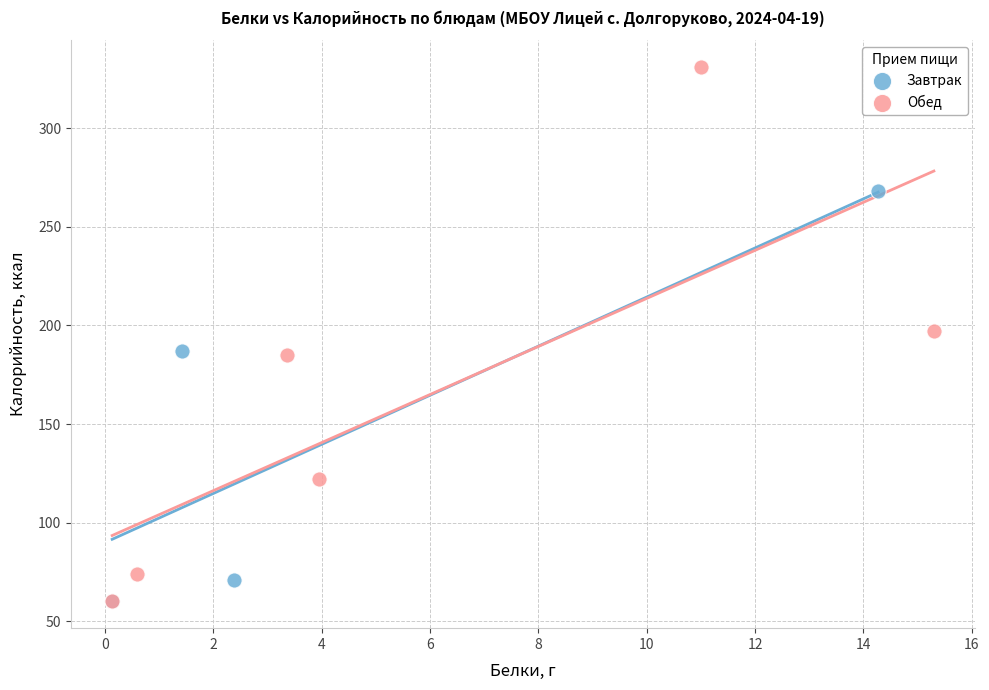

Which series has the widest spread of Y values?

Обед